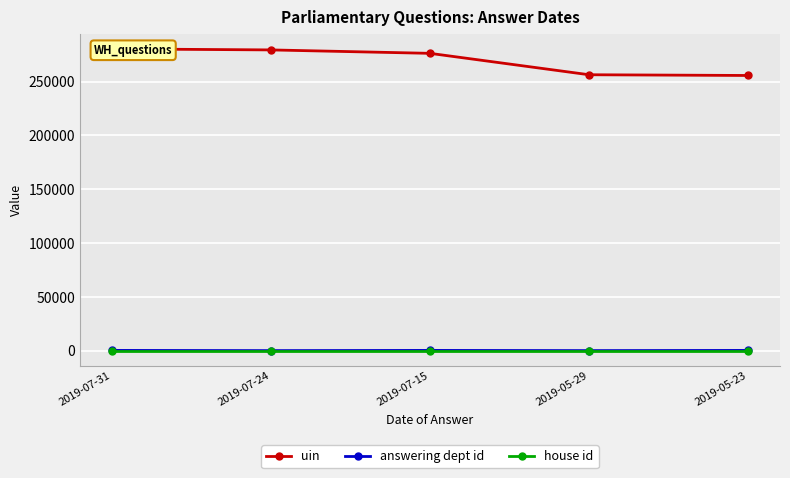

Which series has the largest total across all categories?

uin